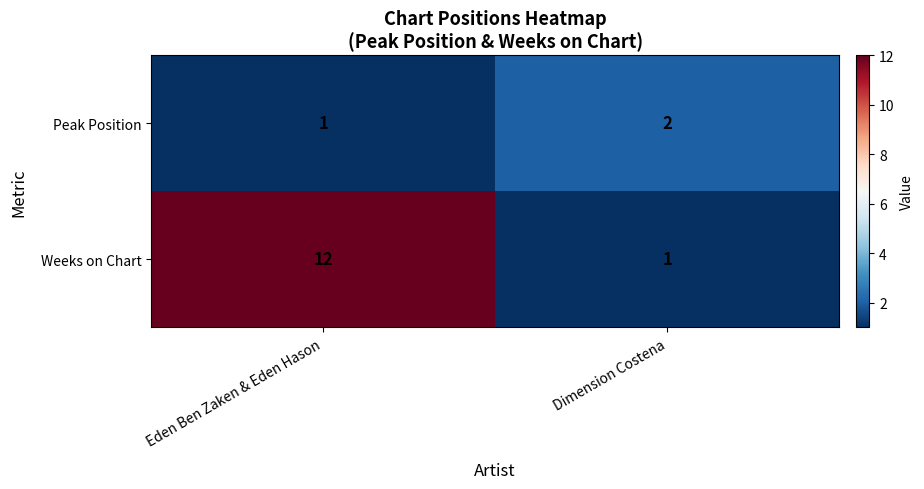

What is the difference between the maximum and minimum values in the Weeks on Chart series?

11